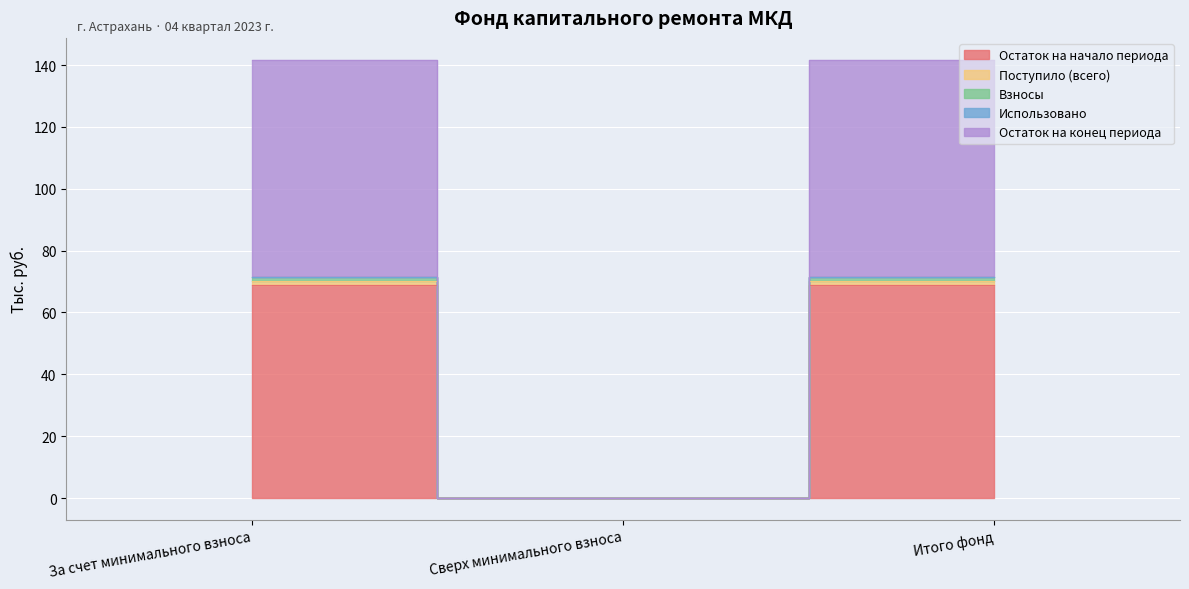

What is the highest value of the Остаток на конец периода series?

70.1